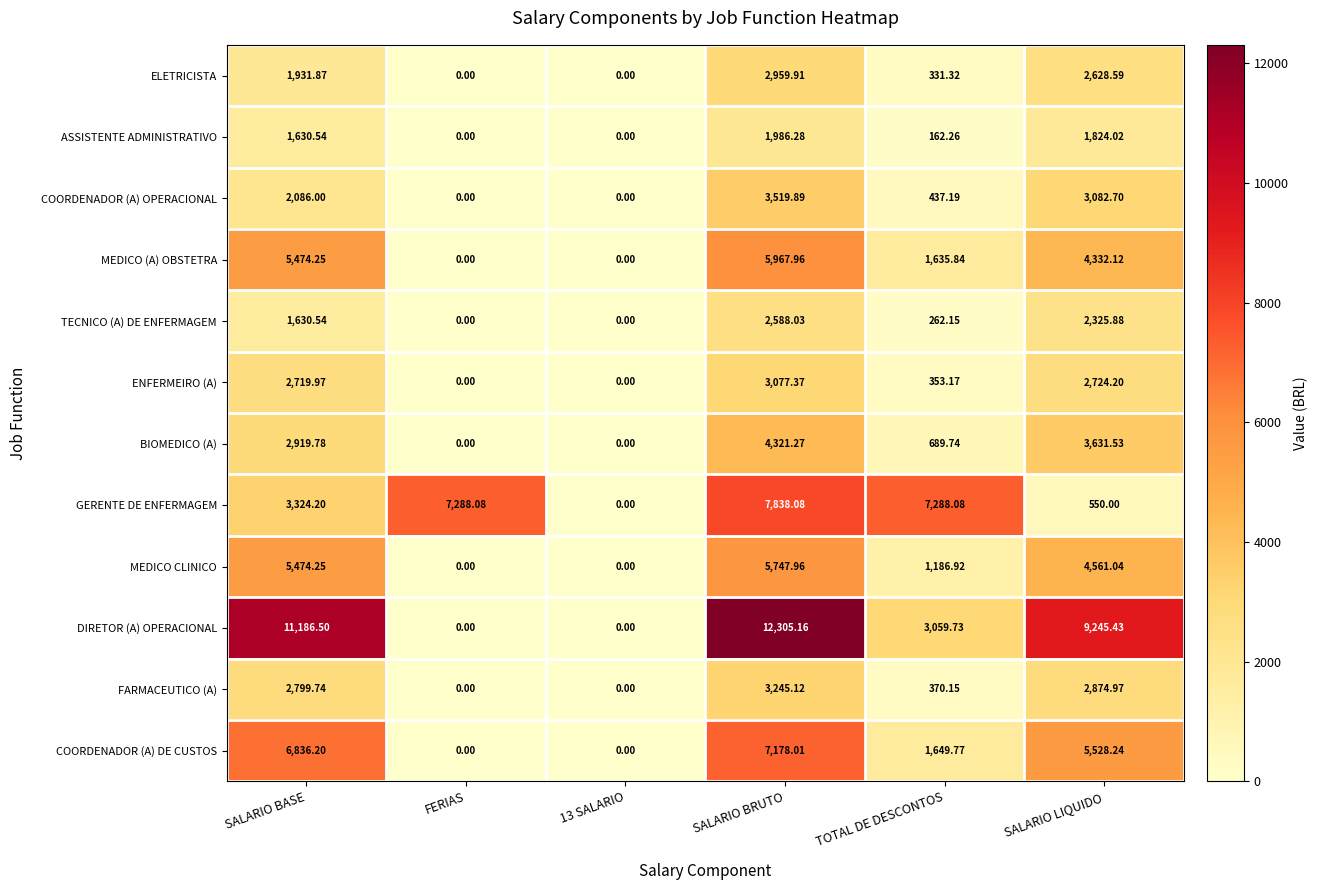

Rank the series by their maximum value, from lowest to highest.

ASSISTENTE ADMINISTRATIVO, TECNICO (A) DE ENFERMAGEM, ELETRICISTA, ENFERMEIRO (A), FARMACEUTICO (A), COORDENADOR (A) OPERACIONAL, BIOMEDICO (A), MEDICO CLINICO, MEDICO (A) OBSTETRA, COORDENADOR (A) DE CUSTOS, GERENTE DE ENFERMAGEM, DIRETOR (A) OPERACIONAL